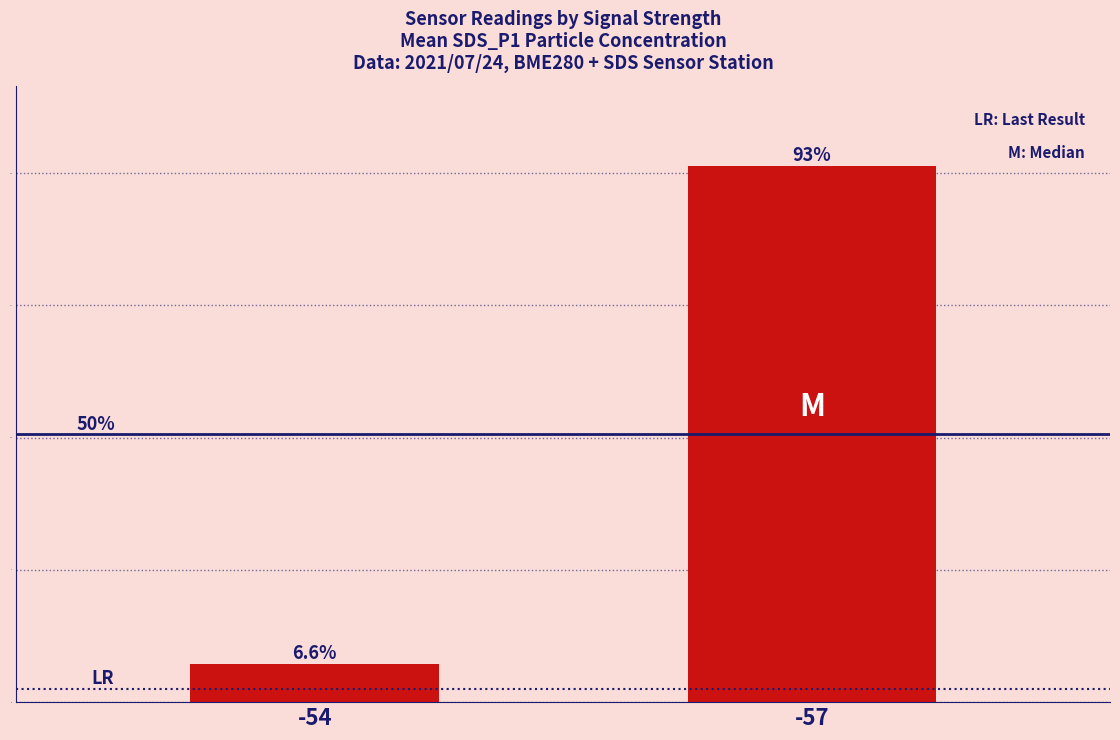

What is the average value?

10.9